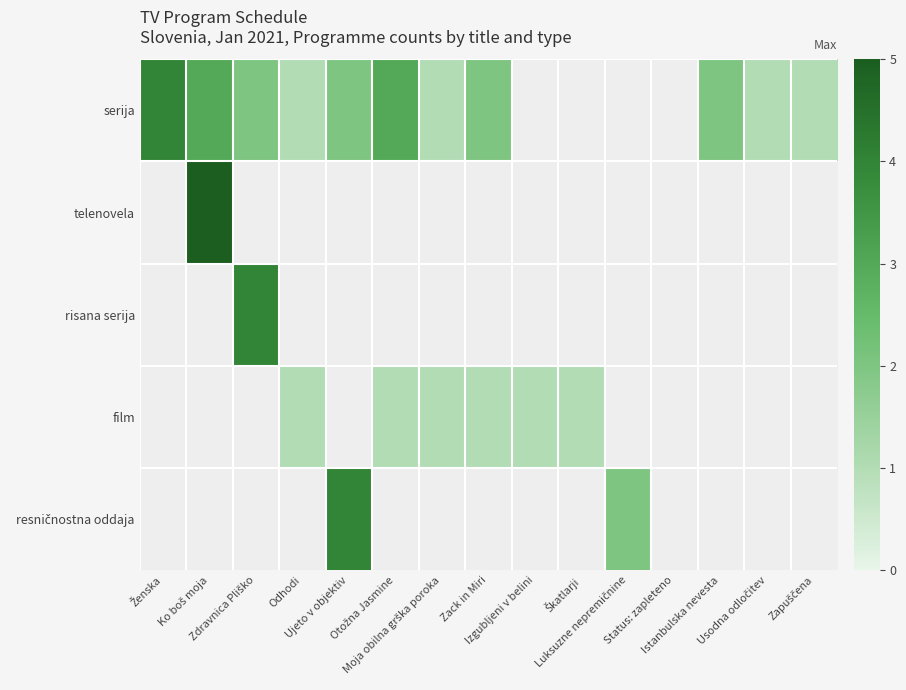

What is the smallest value displayed?

1.0